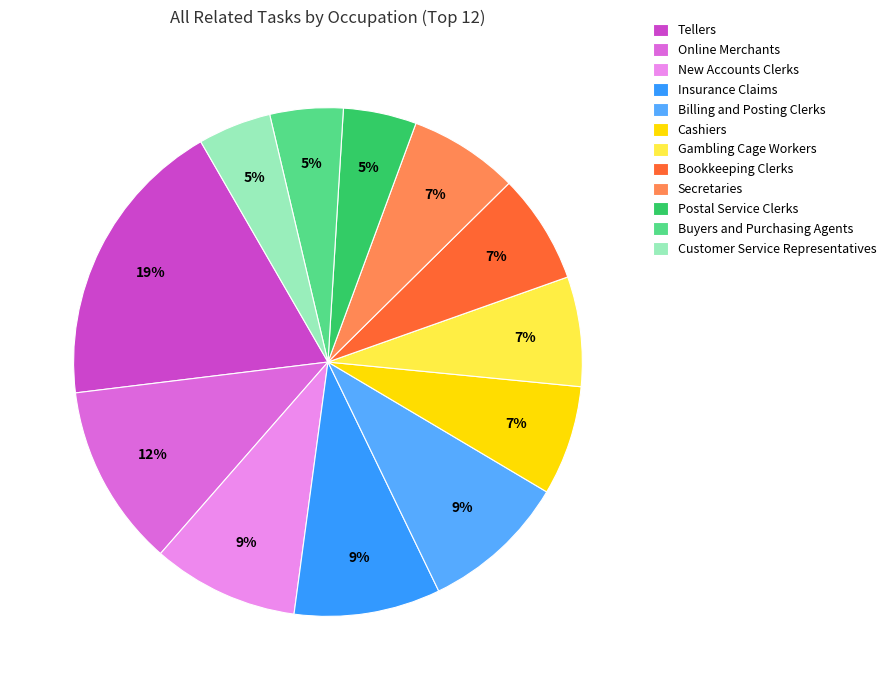

Does any single category account for the majority?

No